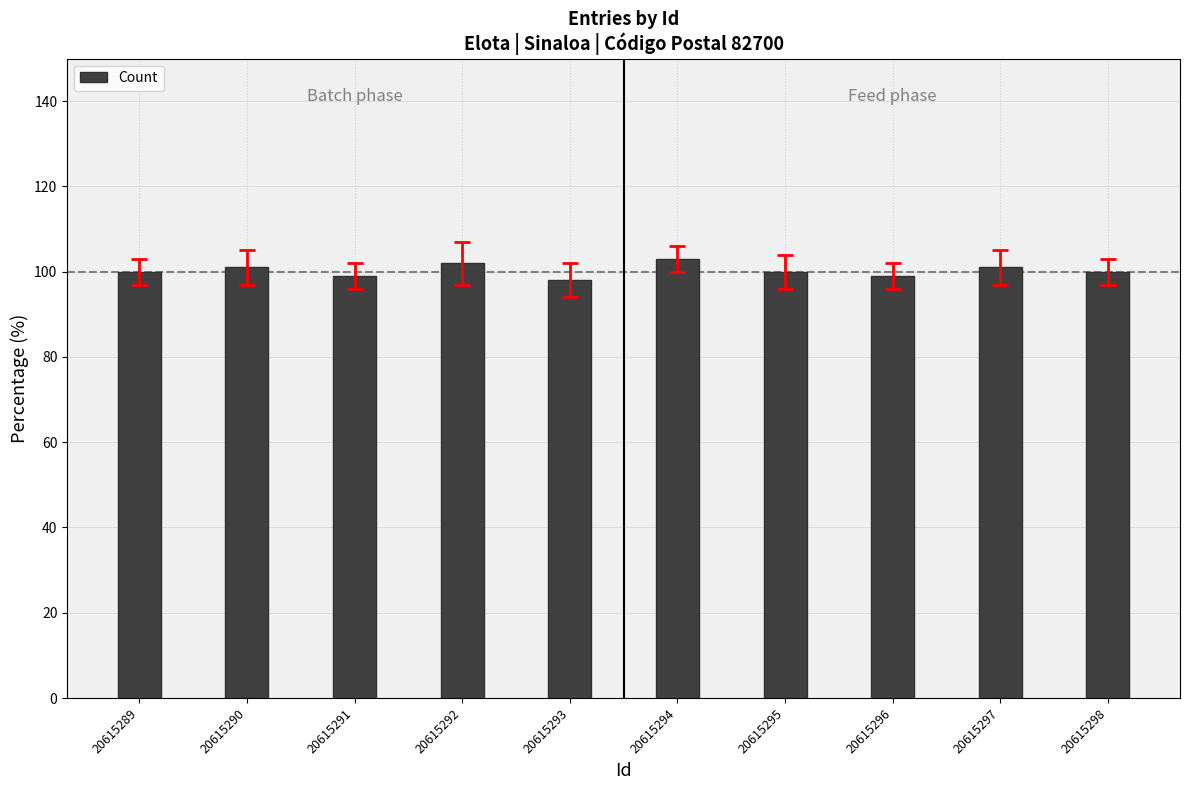

What is the difference between the second highest and minimum values?

4